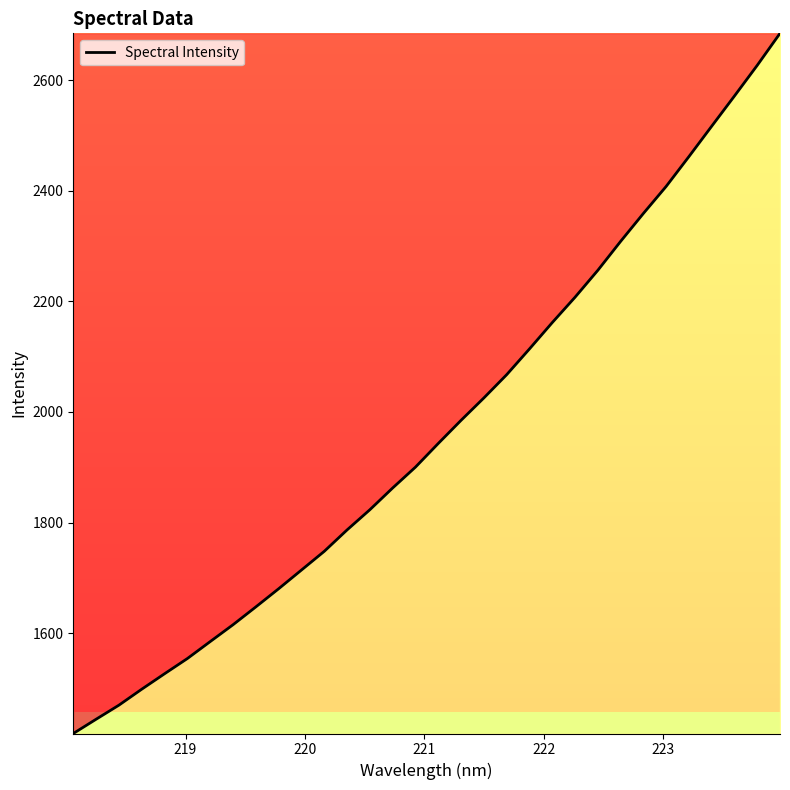

What is the difference between the maximum and minimum values?

1265.6